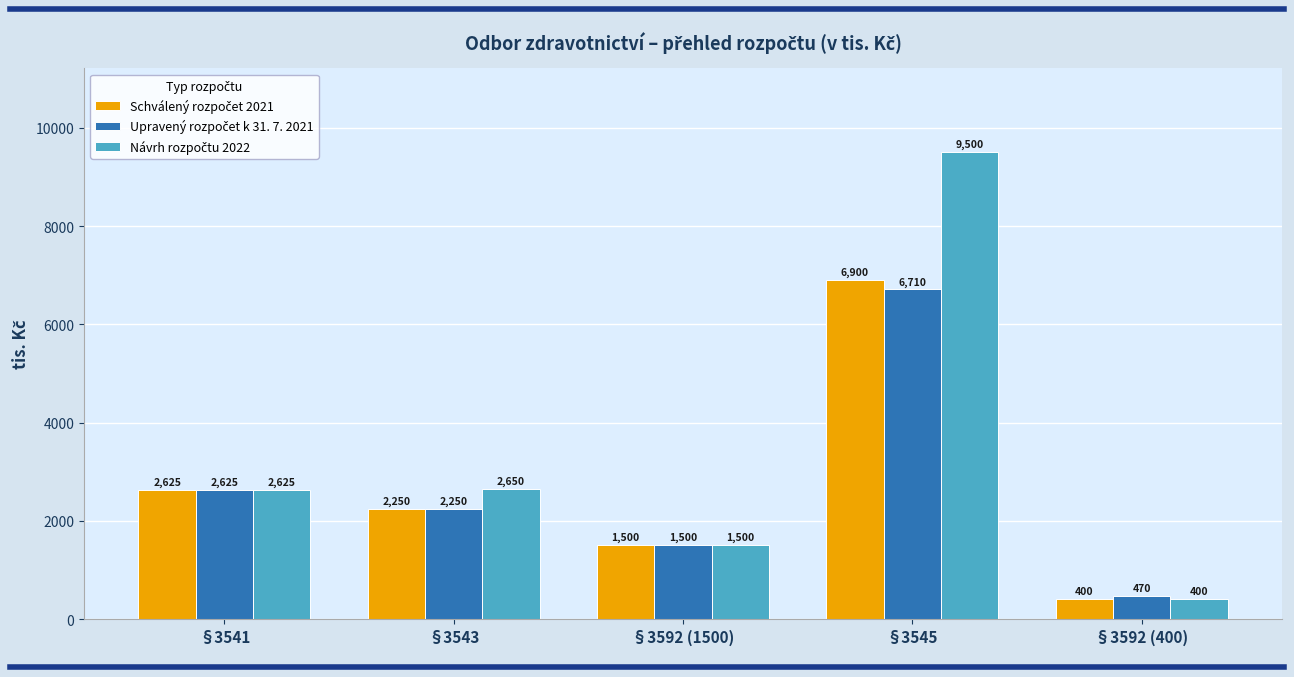

What is the spread (max minus min) of values at §3543?

400